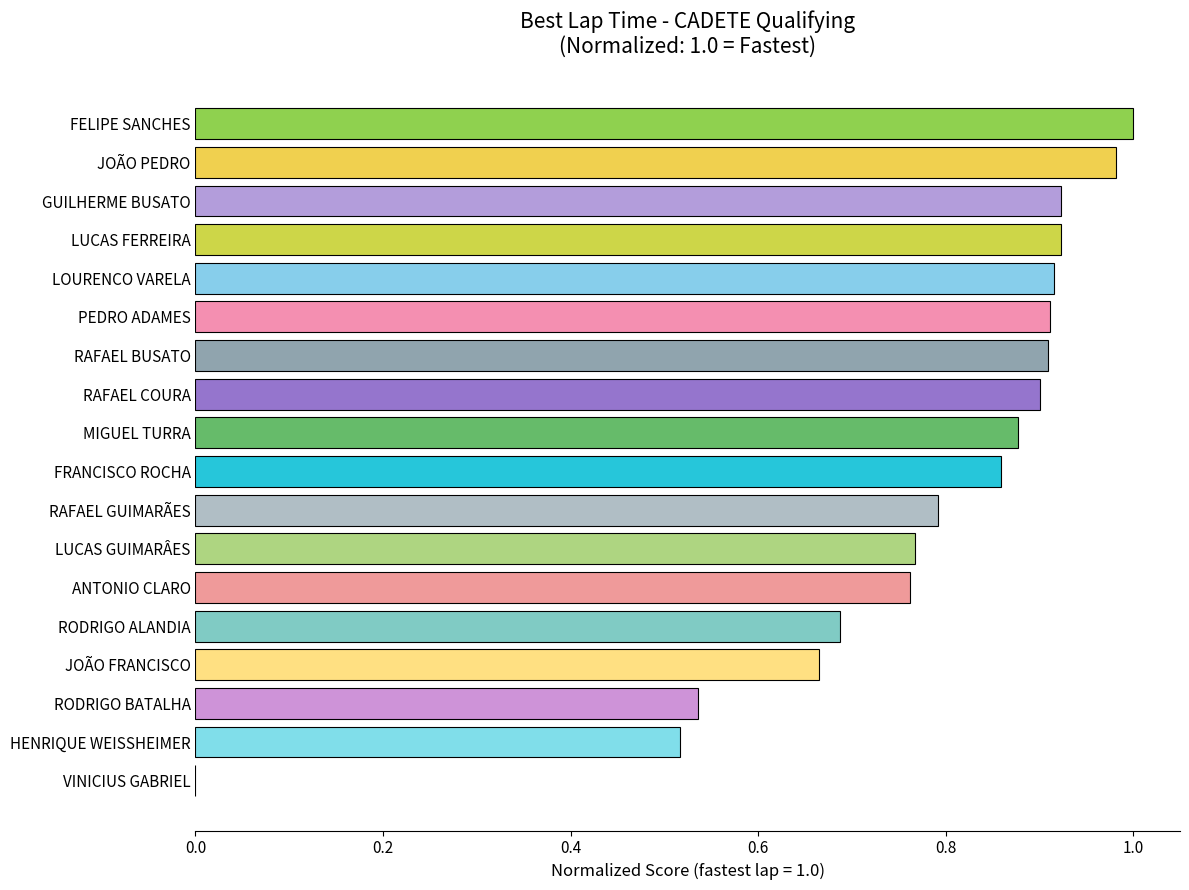

Count the number of categories in the chart.

18